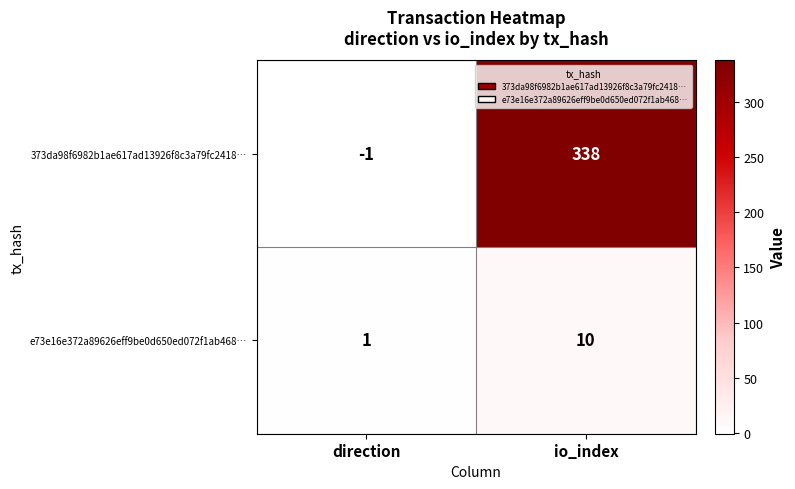

At which label is e73e16e372a89626eff9be0d650ed072f1ab468… closest to 5?

direction